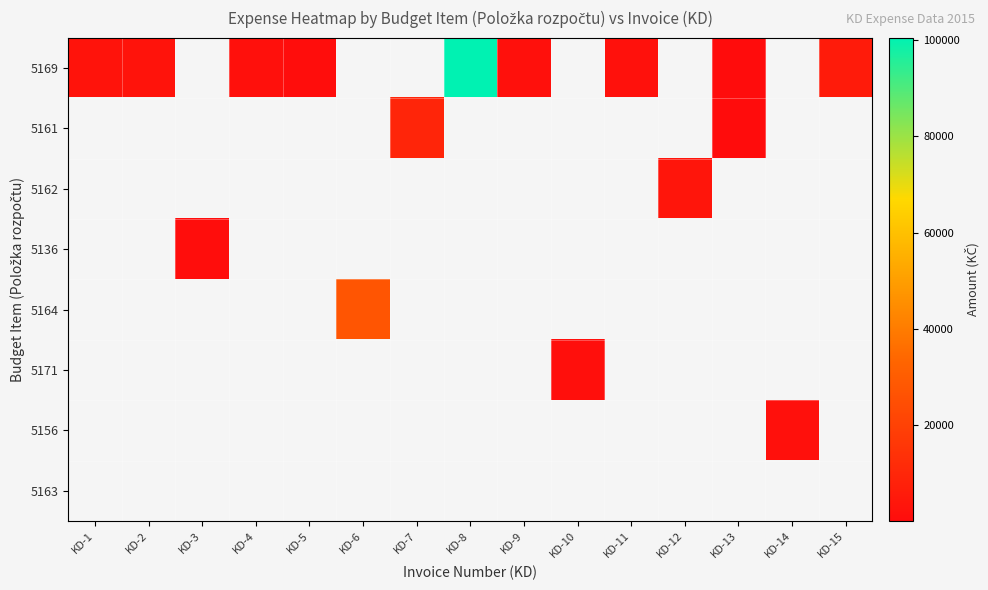

How many data points in 5169 are above 649?

7